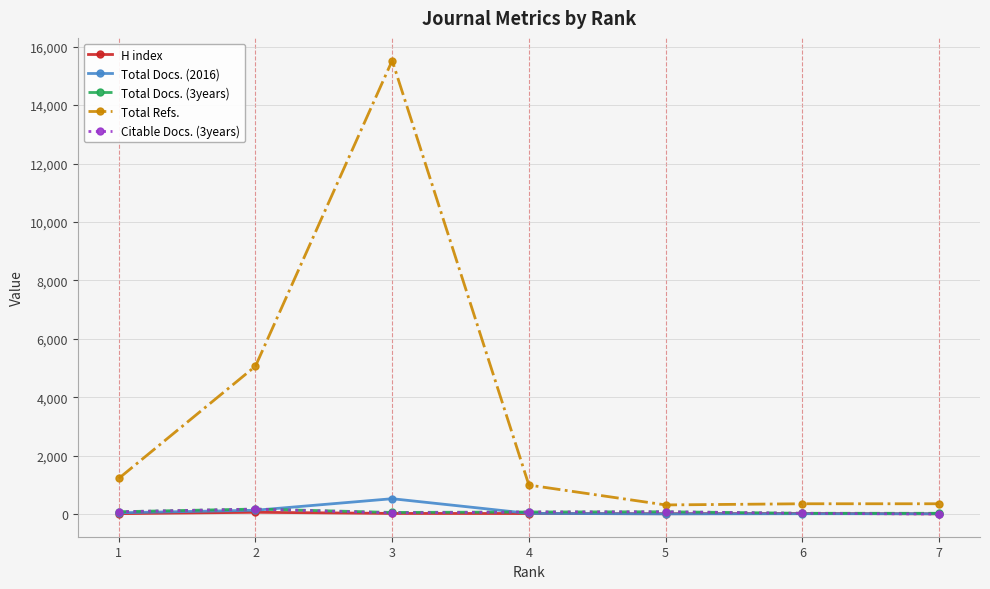

What is the maximum value shown in the chart?

15525